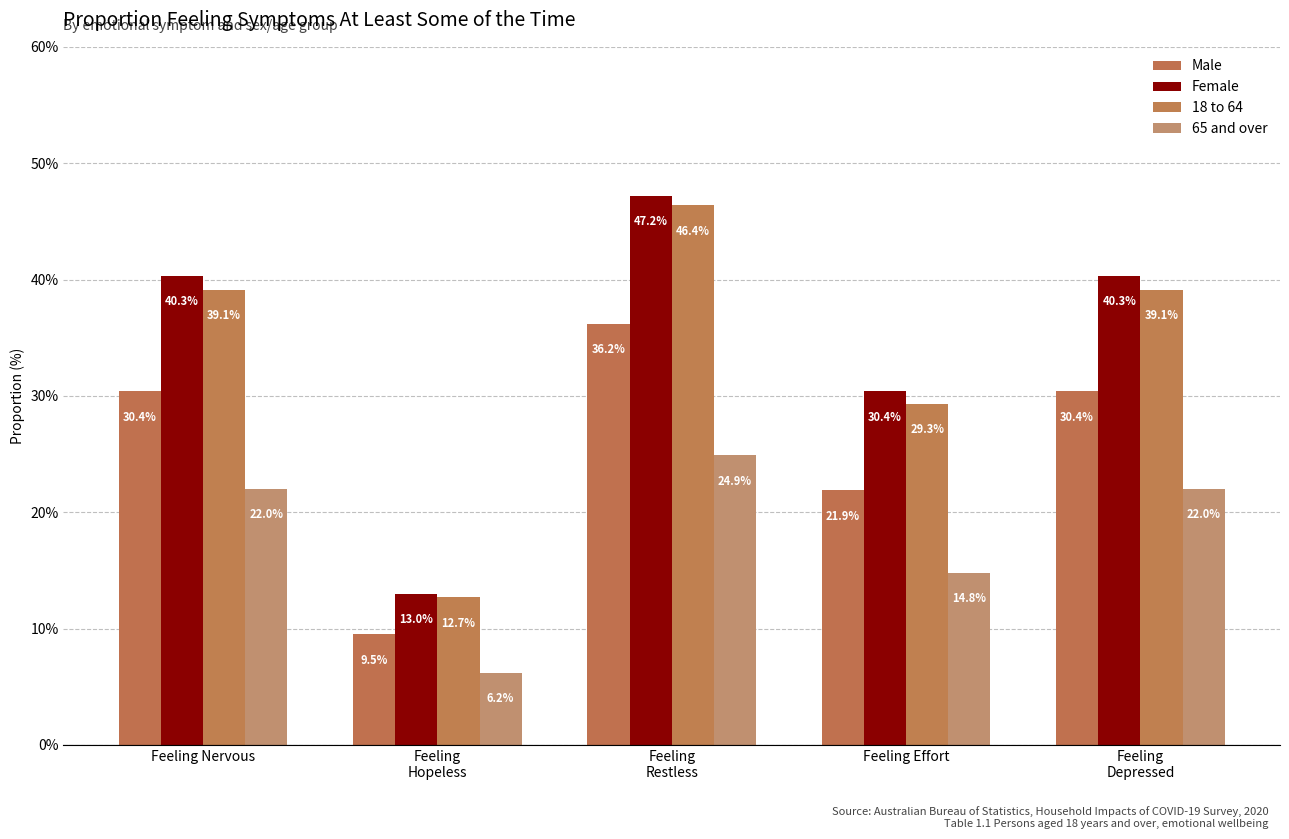

Reading right to left, transcribe all the data shown in this chart.

Male: Feeling
Depressed=30.4	Feeling Effort=21.9	Feeling
Restless=36.2	Feeling
Hopeless=9.5	Feeling Nervous=30.4
Female: Feeling
Depressed=40.3	Feeling Effort=30.4	Feeling
Restless=47.2	Feeling
Hopeless=13.0	Feeling Nervous=40.3
18 to 64: Feeling
Depressed=39.1	Feeling Effort=29.3	Feeling
Restless=46.4	Feeling
Hopeless=12.7	Feeling Nervous=39.1
65 and over: Feeling
Depressed=22.0	Feeling Effort=14.8	Feeling
Restless=24.9	Feeling
Hopeless=6.2	Feeling Nervous=22.0